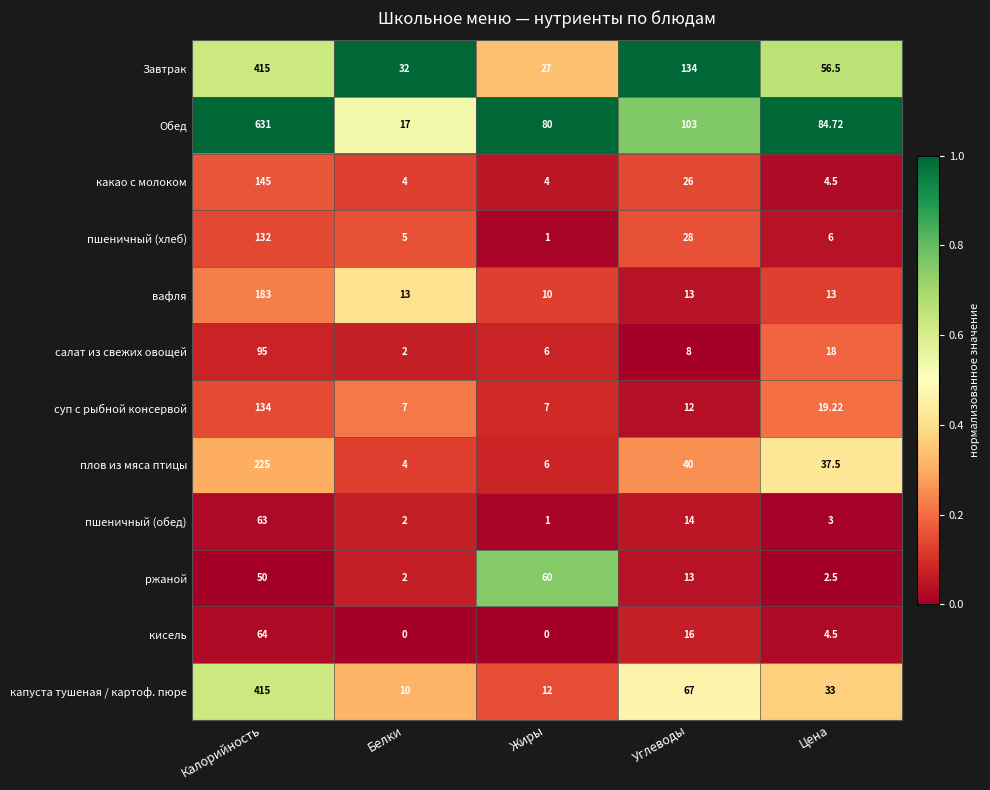

At which category is the sum across all series the highest?

Калорийность